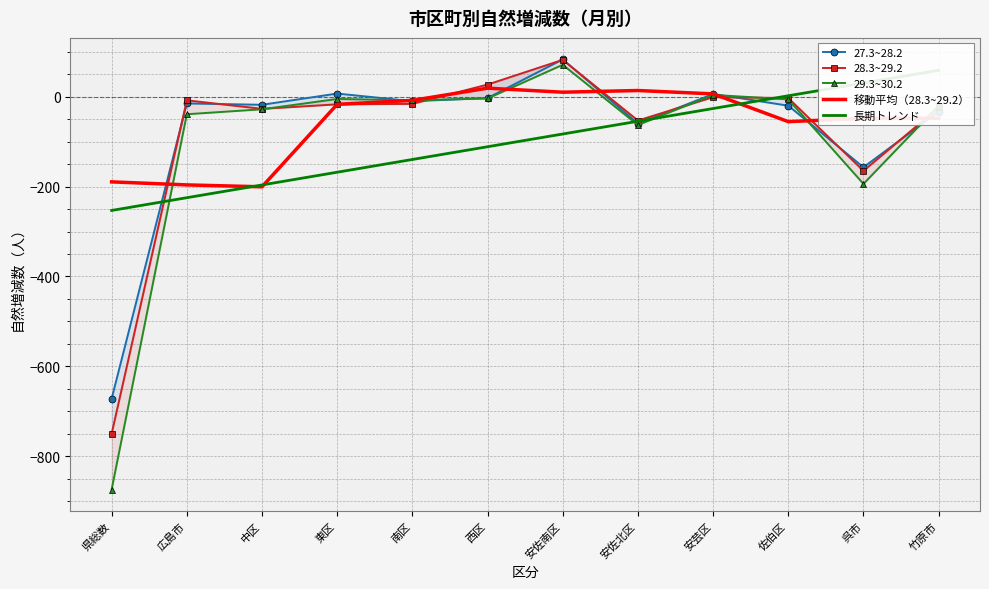

At how many categories does at least one series exceed -462?

12